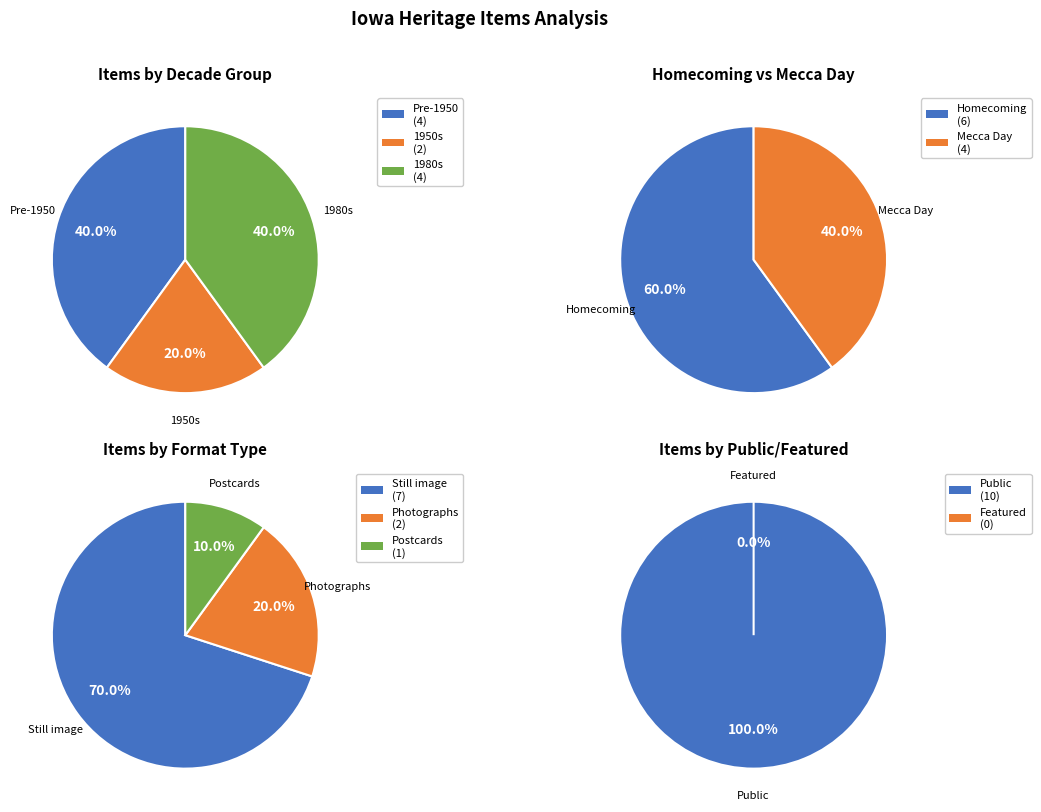

To the nearest percent, what is the difference between the largest and smallest slice percentages?

60%